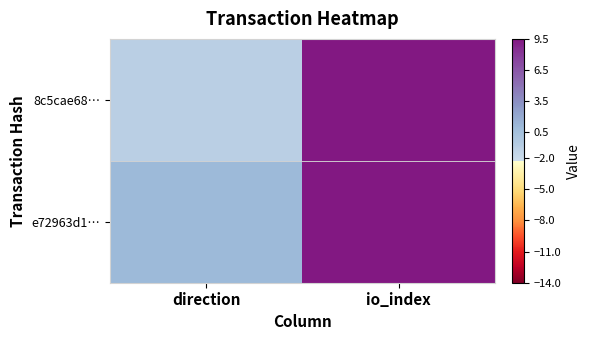

Rank the series by their average value, from lowest to highest.

e72963d1…, 8c5cae68…